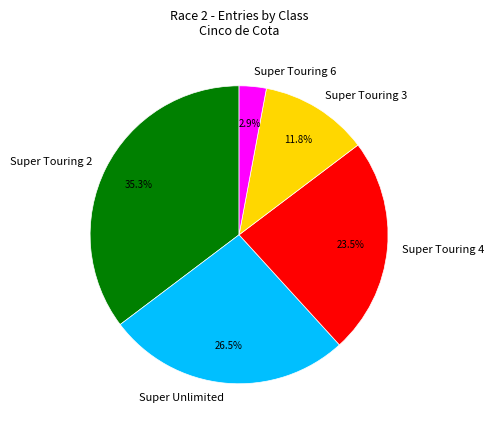

Rank the categories by value from highest to lowest.

Super Touring 2, Super Unlimited, Super Touring 4, Super Touring 3, Super Touring 6